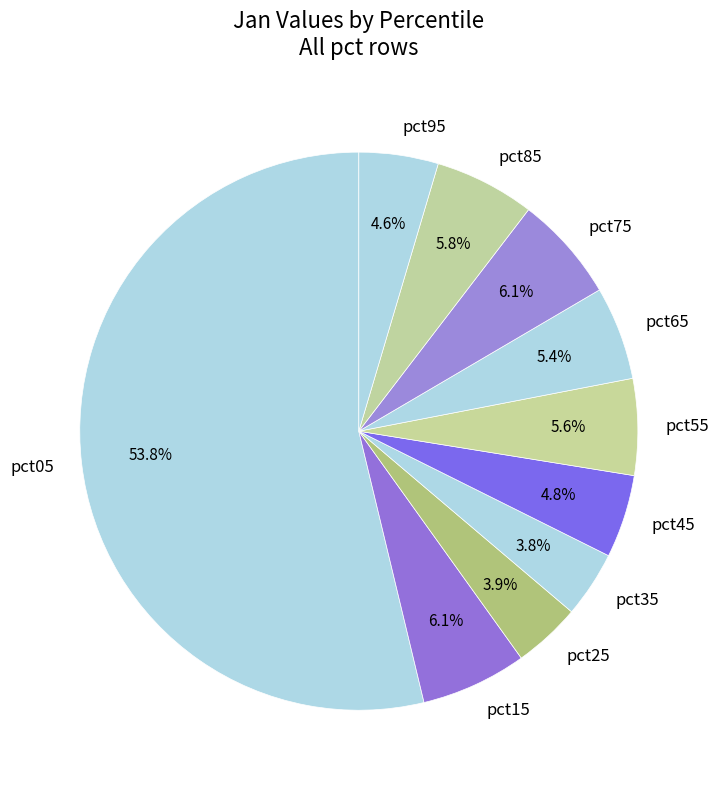

Is the sum of pct55 and pct35 greater than half?

No